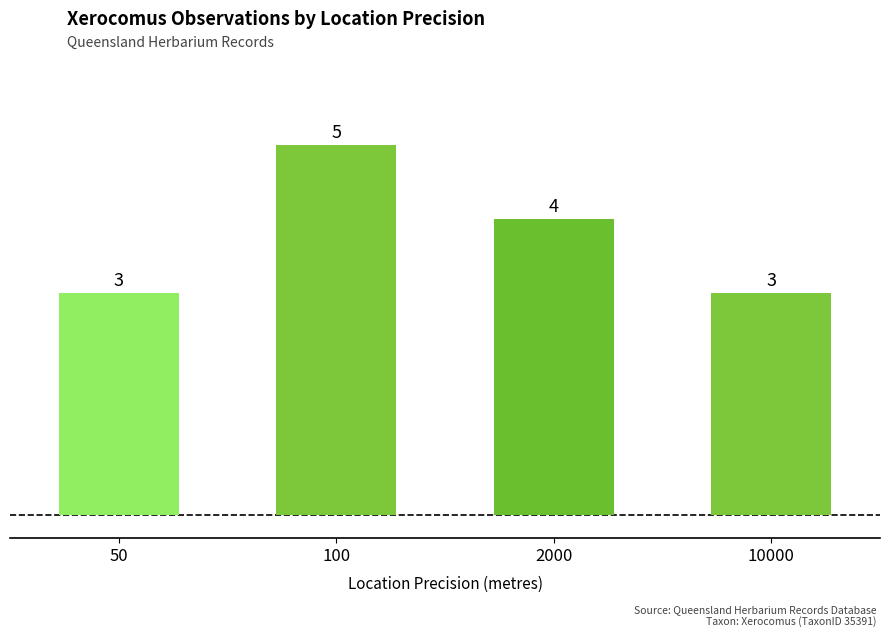

How many data points are less than 4?

2